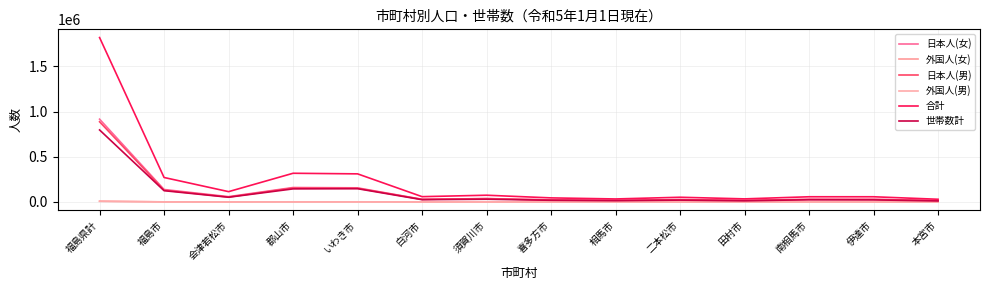

How many lines are shown in the chart?

6